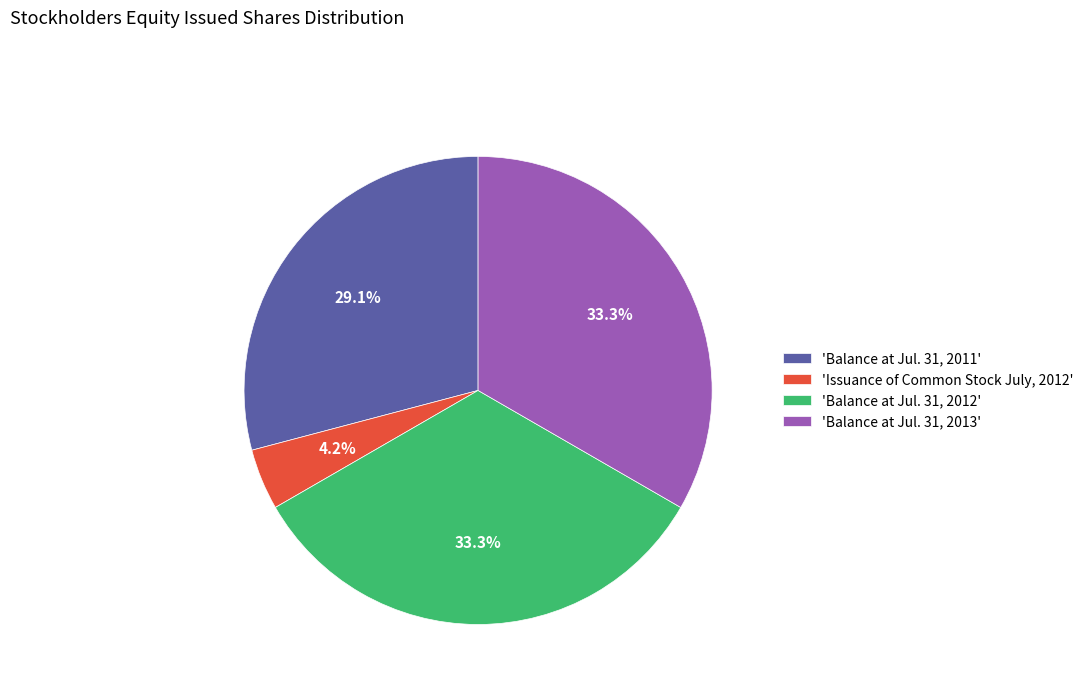

What is the smallest slice in the pie chart?

'Issuance of Common Stock July, 2012'